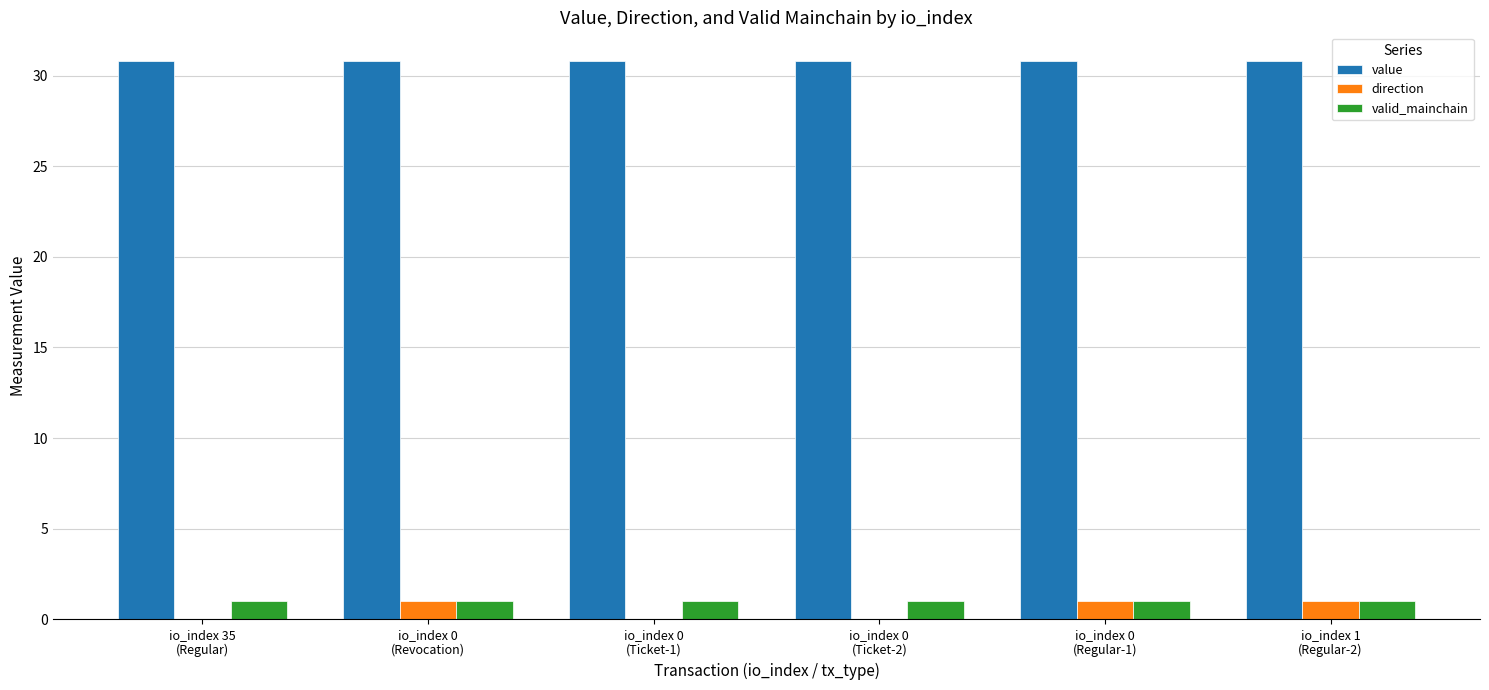

What is the label of the 3rd bar from the right?

io_index 0
(Ticket-2)